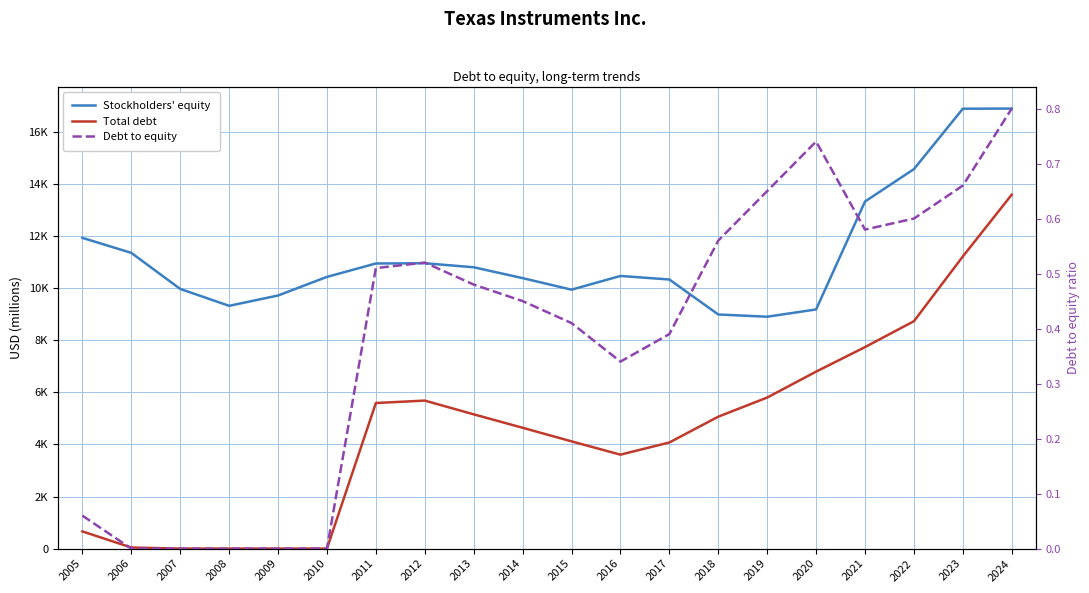

How many lines are shown in the chart?

3